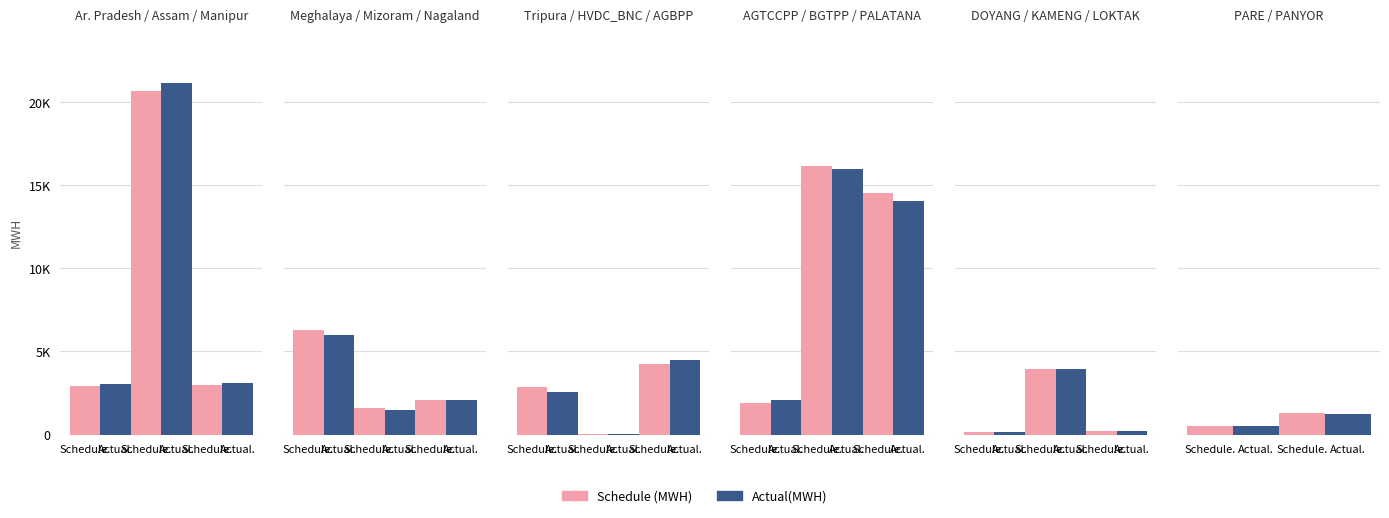

True or false: Actual(MWH) has a value of 389.3 at Actual..

False